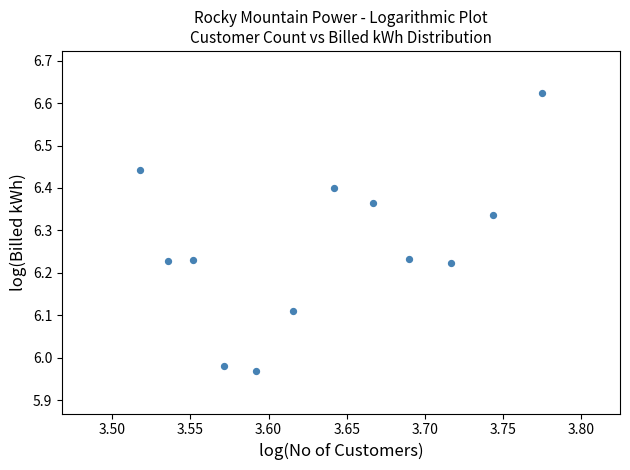

What is the range of Y values (max minus min)?

0.7